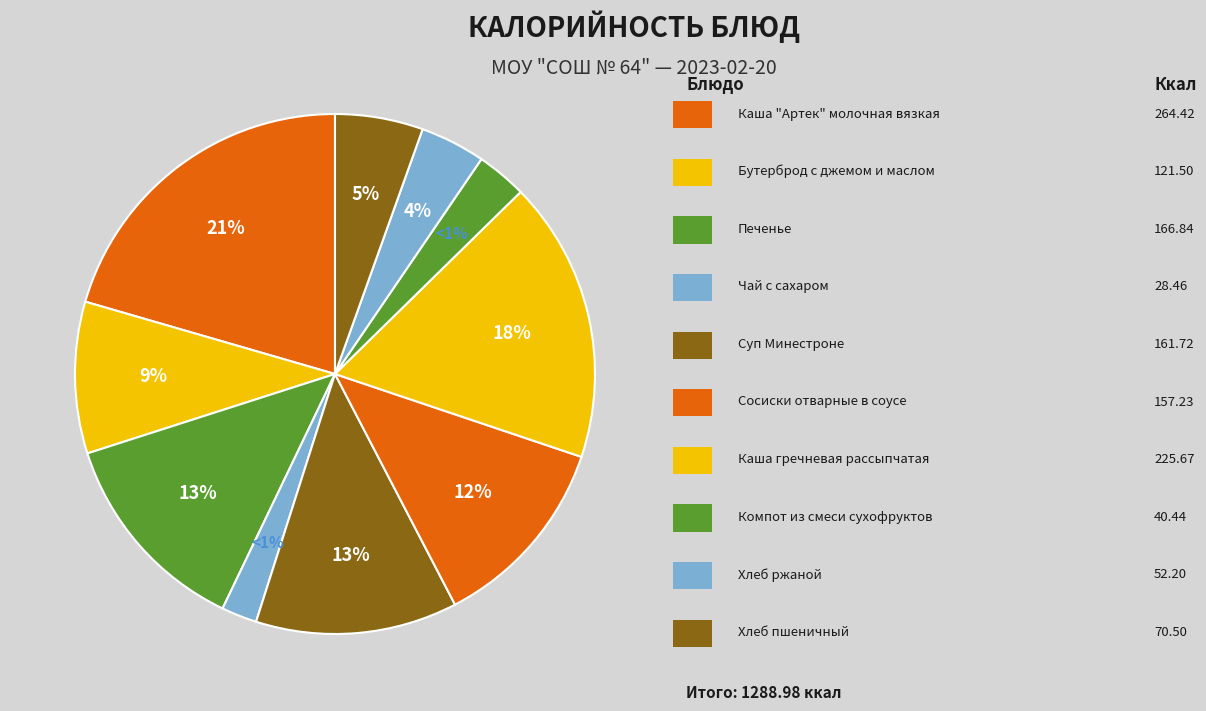

What percentage is NOT represented by Чай с сахаром?

97.8%